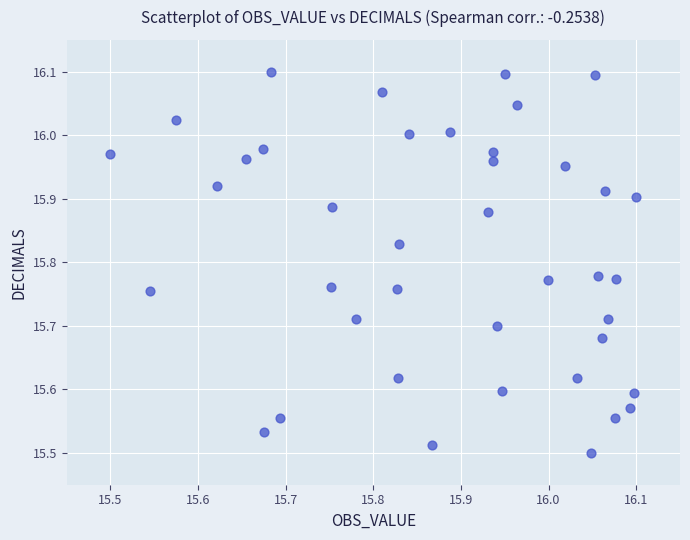

What is the range of Y values (max minus min)?

0.6